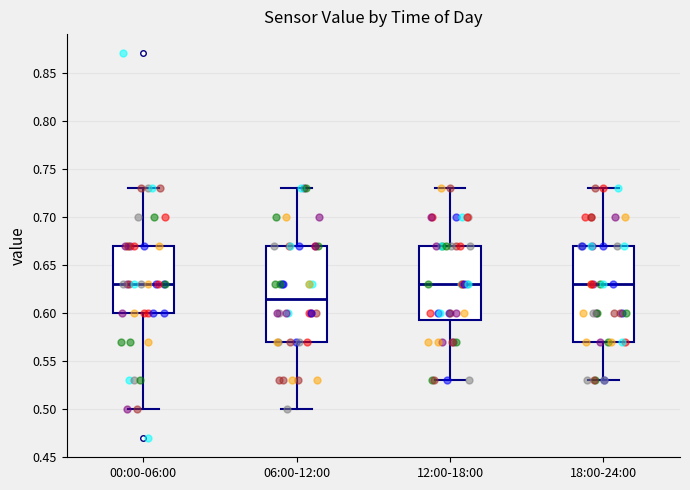

Reading left to right, read every box against the y-axis: the position of its median line, the range the box covers, and the ends of its whiskers. The values are not printed on the chart, so give them approximately, as read against the axis.

00:00-06:00: median 0.630, box 0.600 to 0.670, whiskers 0.500 to 0.730
06:00-12:00: median 0.615, box 0.570 to 0.670, whiskers 0.500 to 0.730
12:00-18:00: median 0.630, box 0.595 to 0.670, whiskers 0.530 to 0.730
18:00-24:00: median 0.630, box 0.570 to 0.670, whiskers 0.530 to 0.730